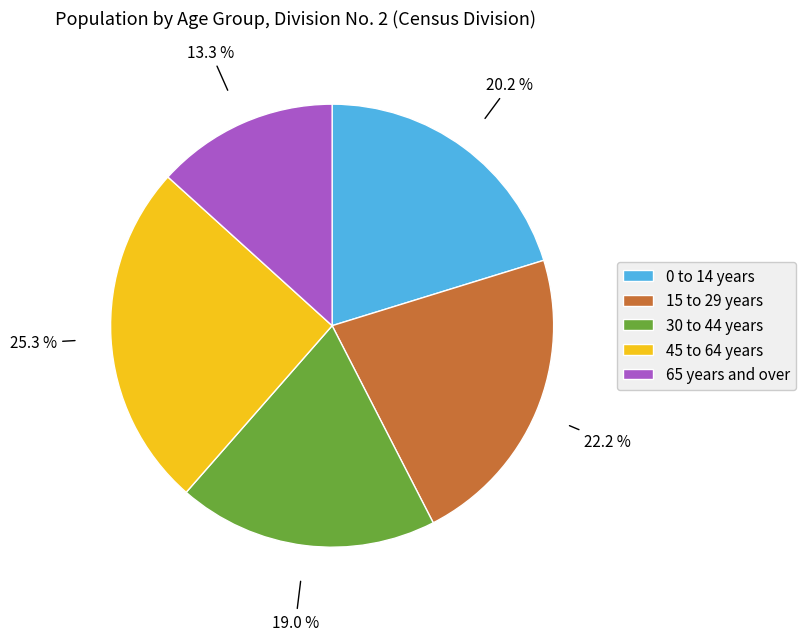

What is the total percentage of 65 years and over and 0 to 14 years?

33.5%